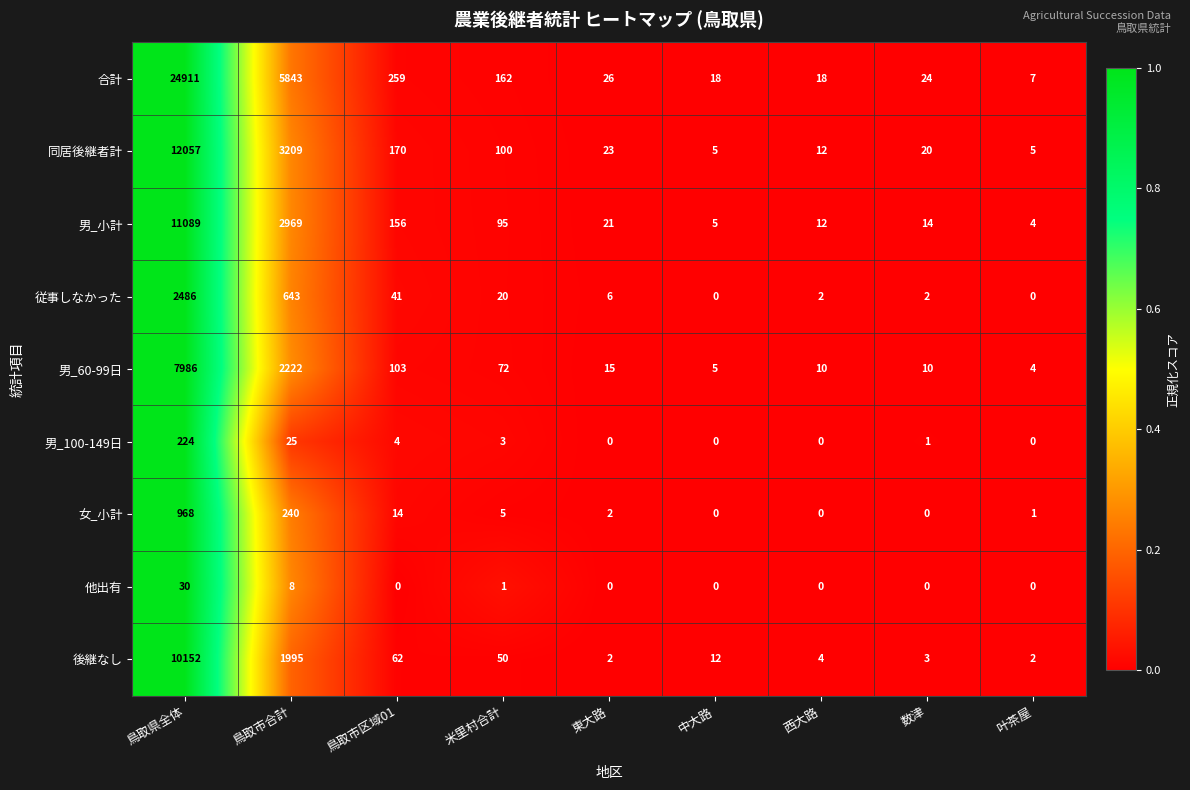

Between 鳥取県全体 and 叶茶屋, which series saw the biggest shift?

合計